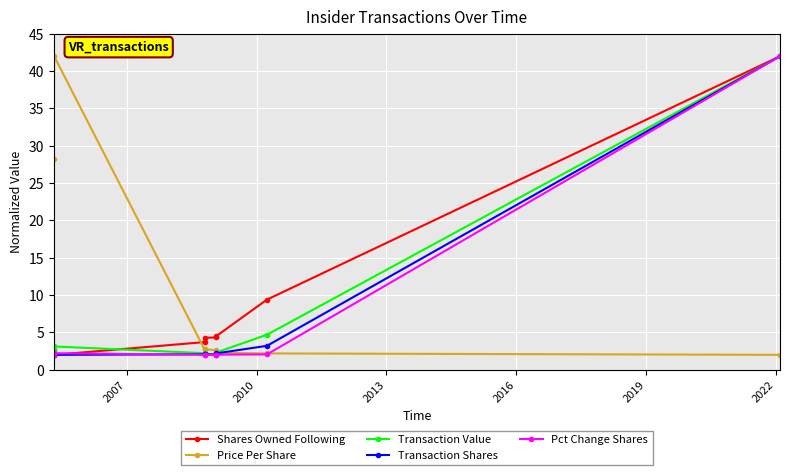

After their last crossing, which series has the higher values: Transaction Value or Shares Owned Following?

Shares Owned Following